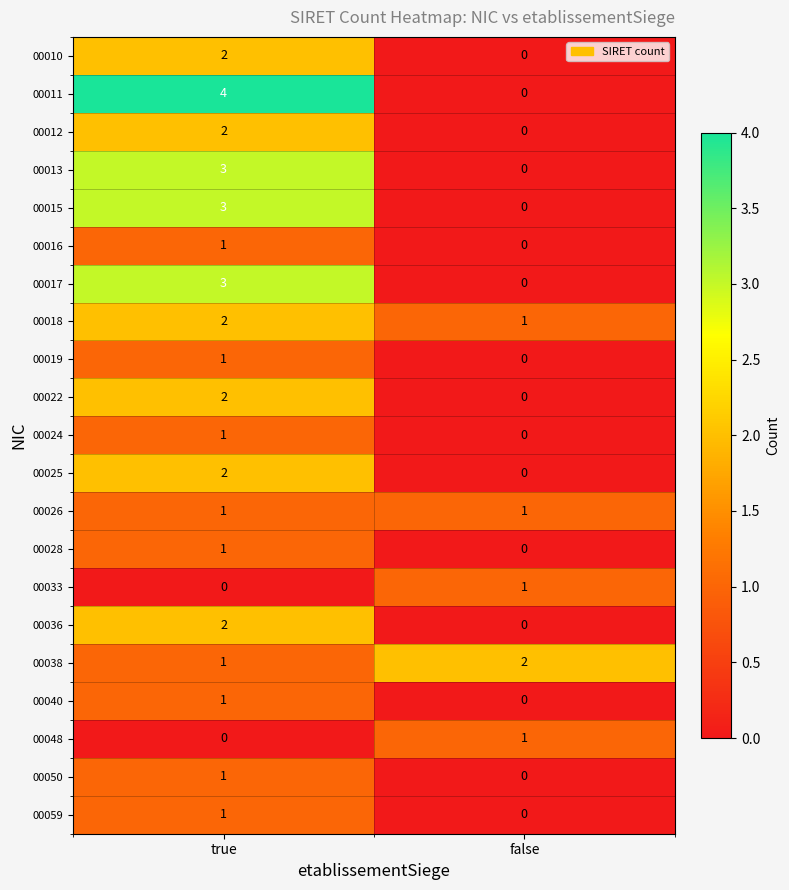

Count the number of categories in the chart.

2